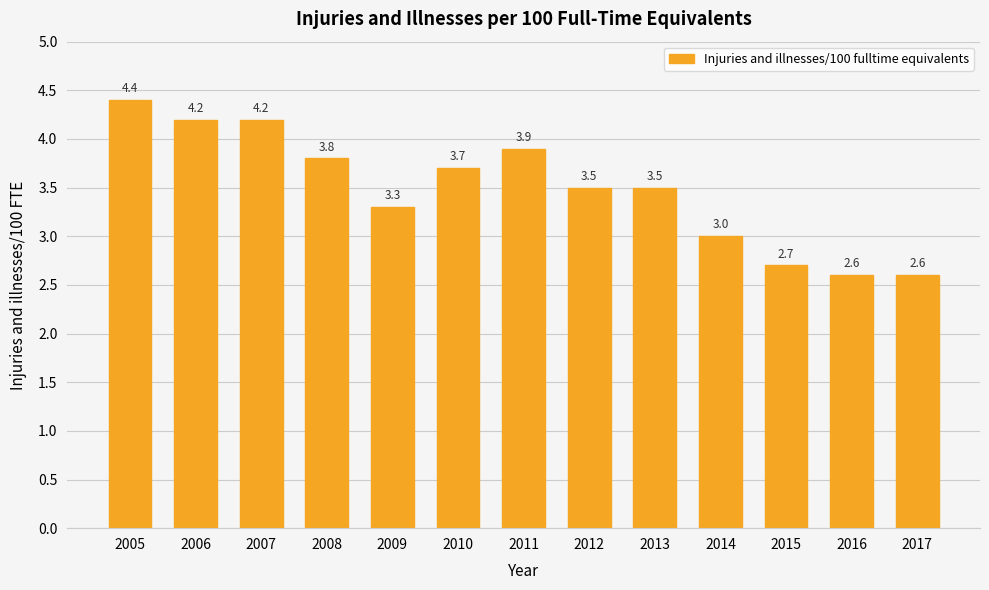

Between 2006 and 2009, which is larger?

2006